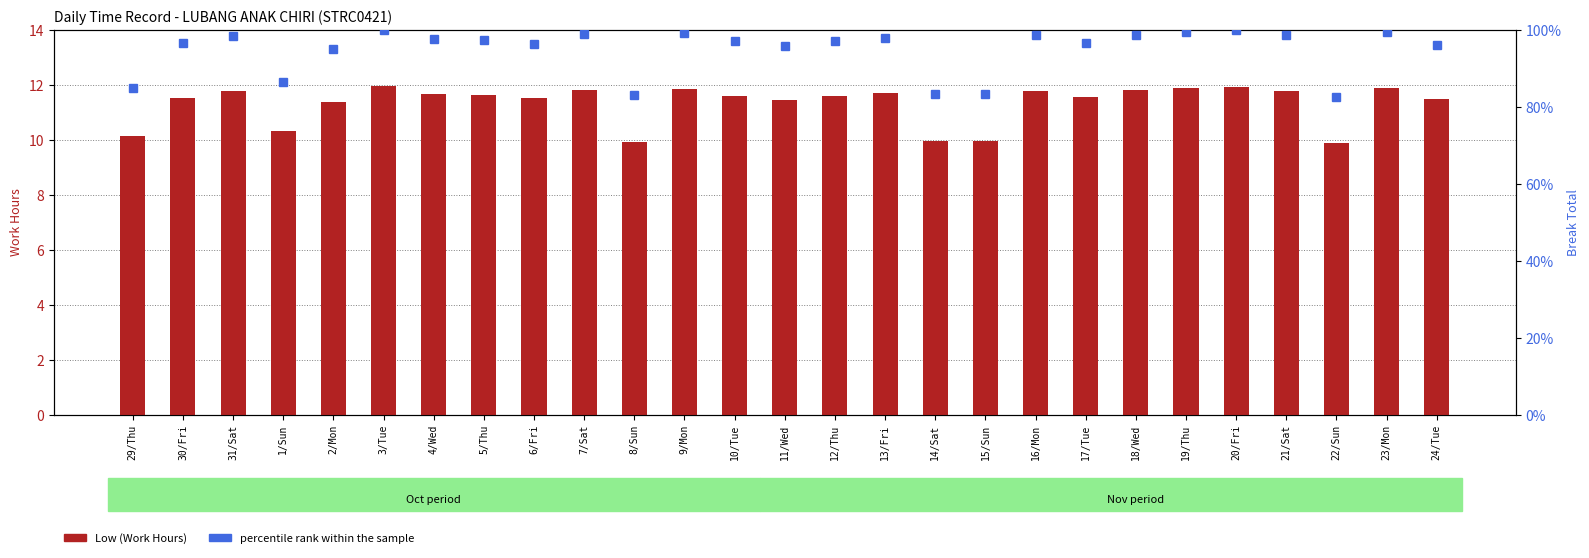

What are all the series names shown in the legend?

Low (Work Hours), percentile rank within the sample